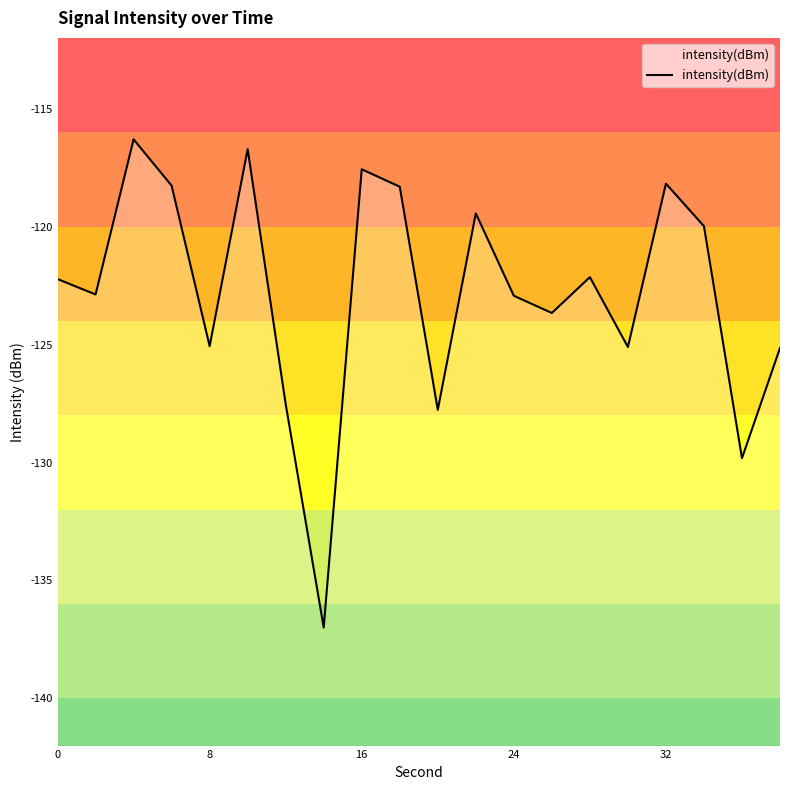

The value at 11 is -119.4. True or false?

True